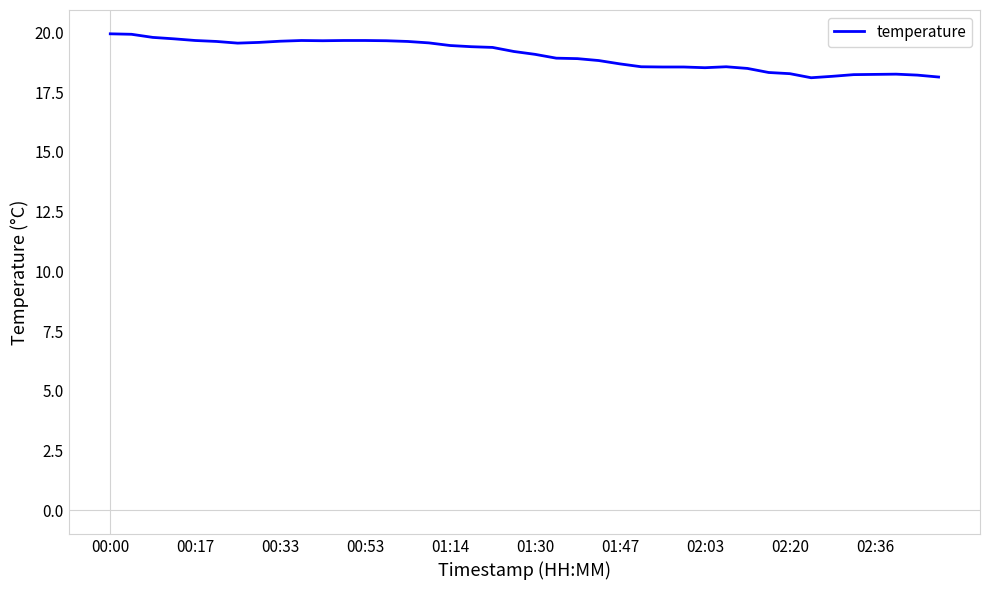

Does the chart have visible grid lines?

No